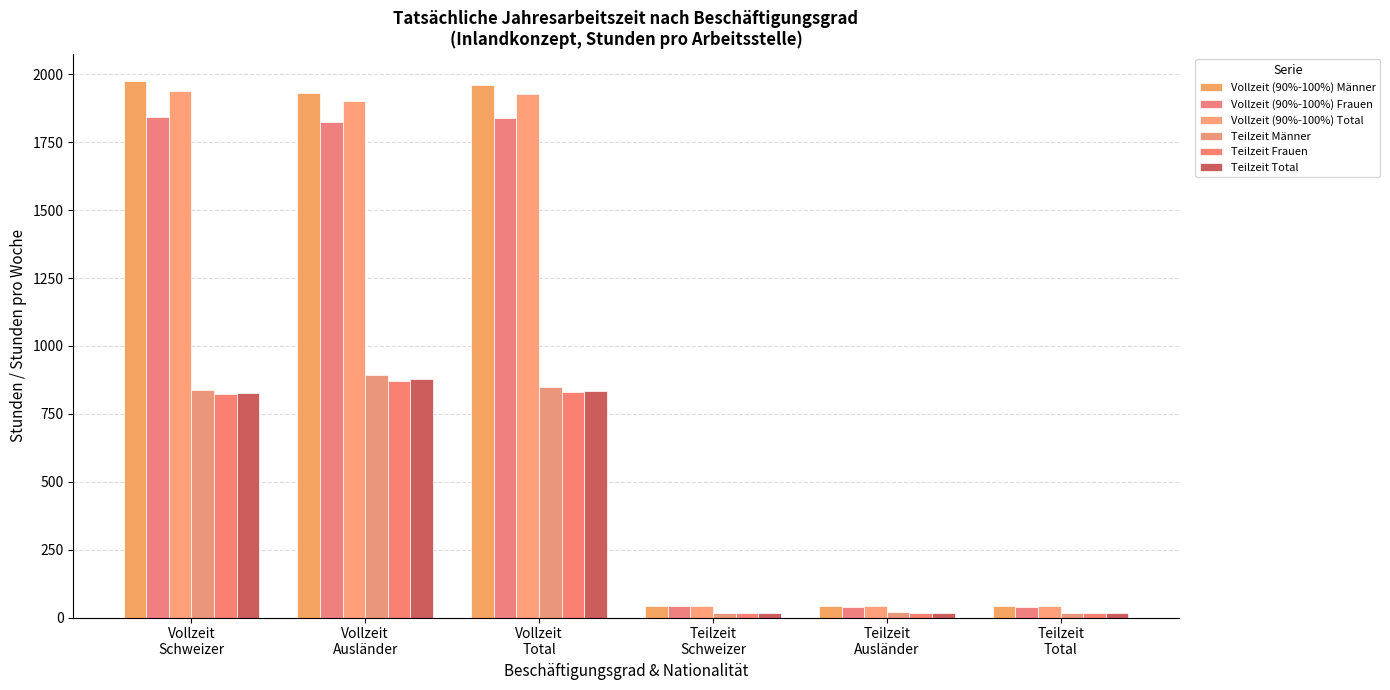

What is the difference between the Teilzeit Männer values at Vollzeit
Total and Vollzeit
Ausländer?

47.3